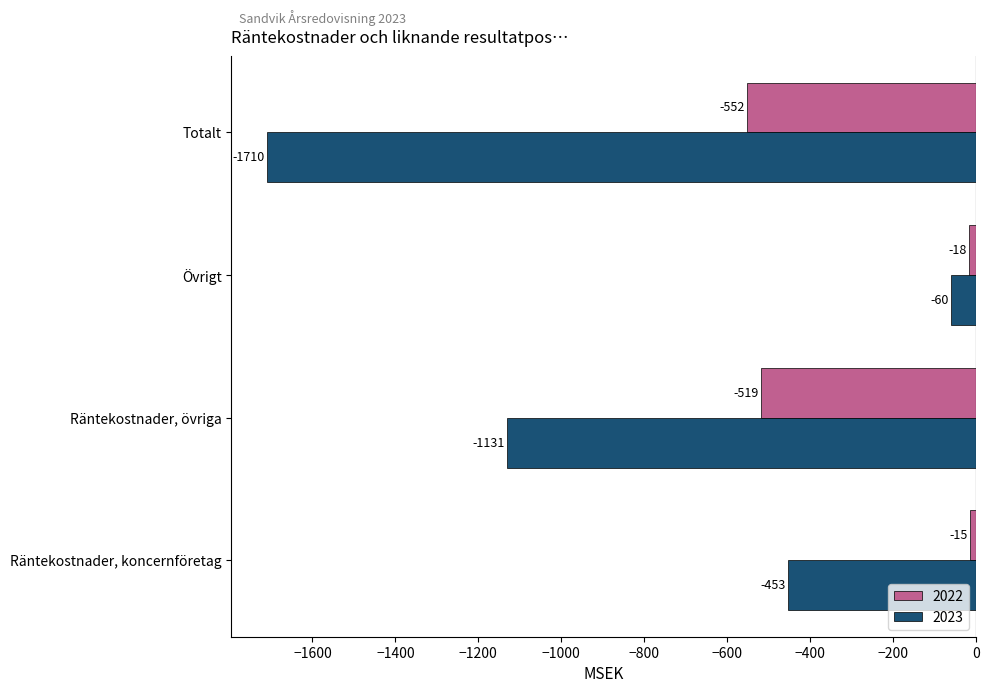

True or false: 2023 has a value of -1131 at Räntekostnader, övriga.

True